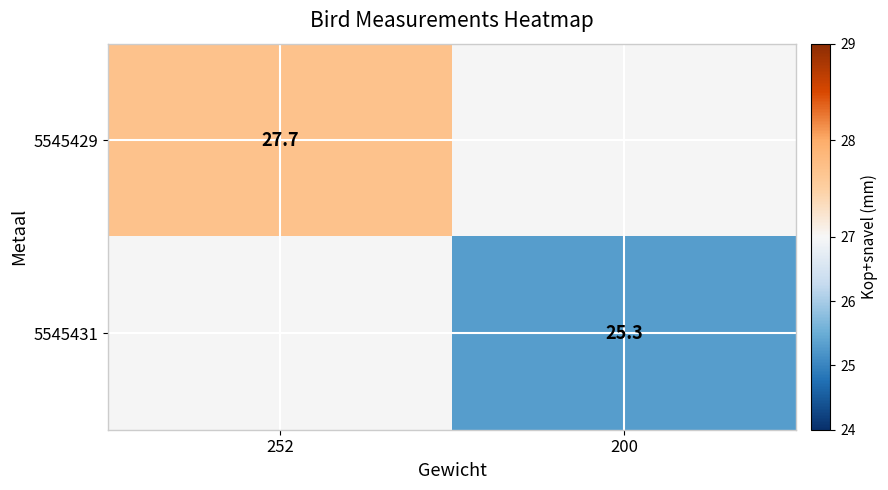

At which category does the chart reach its peak across all series?

252